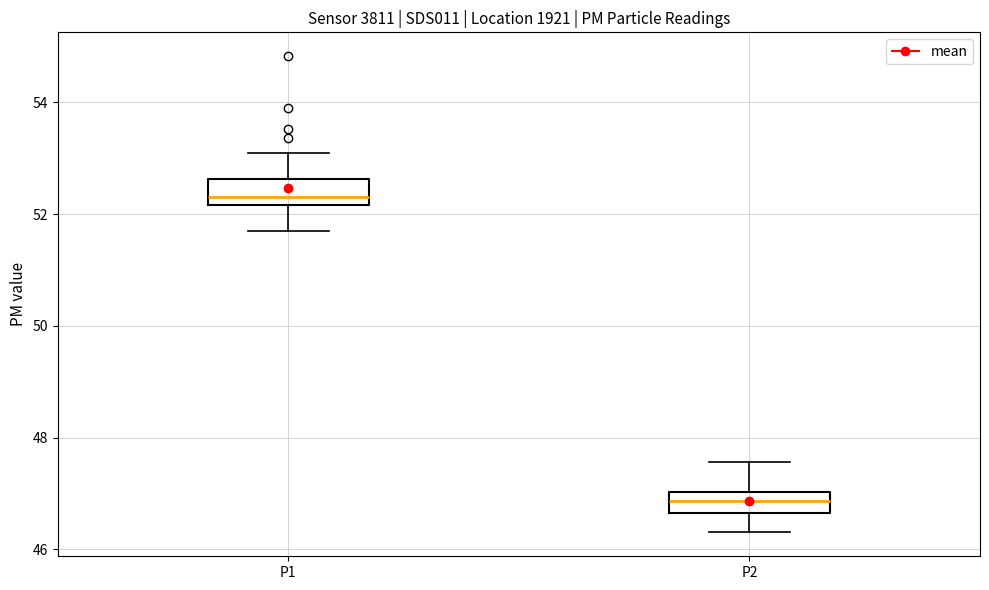

Reading left to right, transcribe this box plot: for each box, give where its median line is, the range the box spans, and where its two whiskers end, as read against the y-axis. The values are not printed on the chart, so give them approximately, as read against the axis.

P1: median 52.4, box 52.2 to 52.6, whiskers 51.8 to 53.2
P2: median 46.8, box 46.6 to 47.0, whiskers 46.4 to 47.6